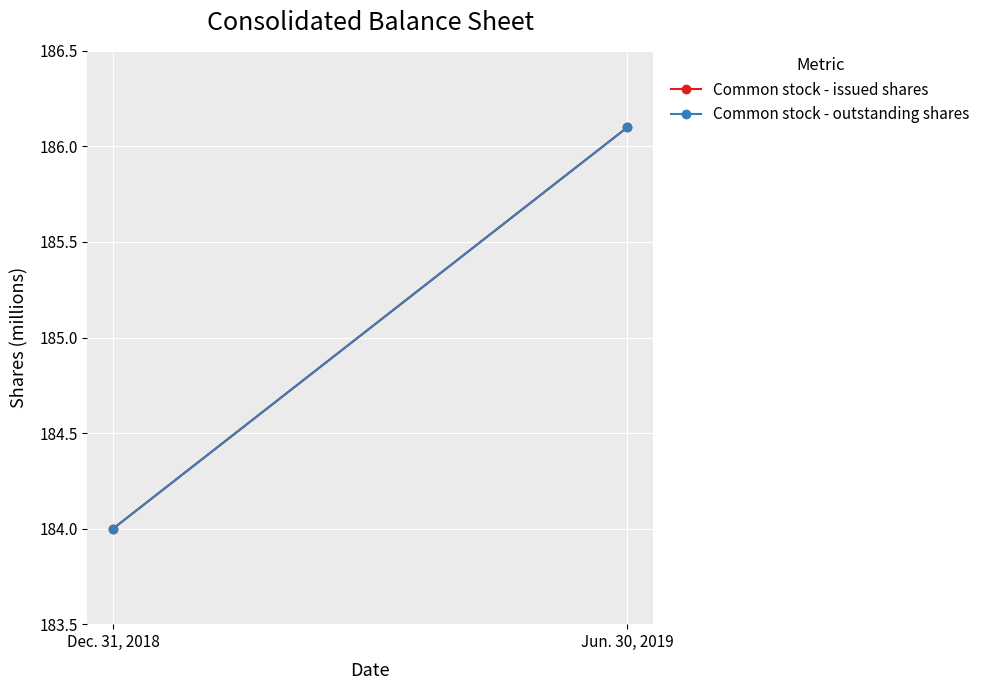

What is the sum of the Common stock - outstanding shares values at Jun. 30, 2019 and Dec. 31, 2018?

370.1